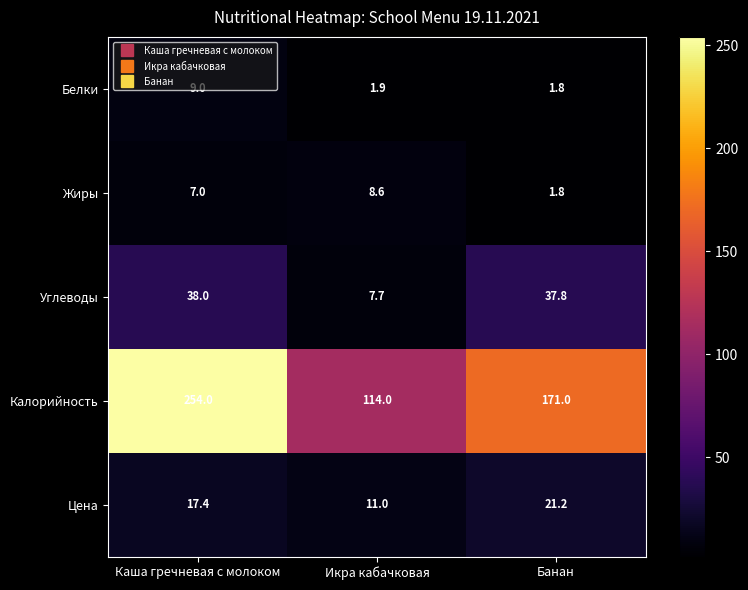

The Белки series shows 1.2 at Банан. True or false?

False